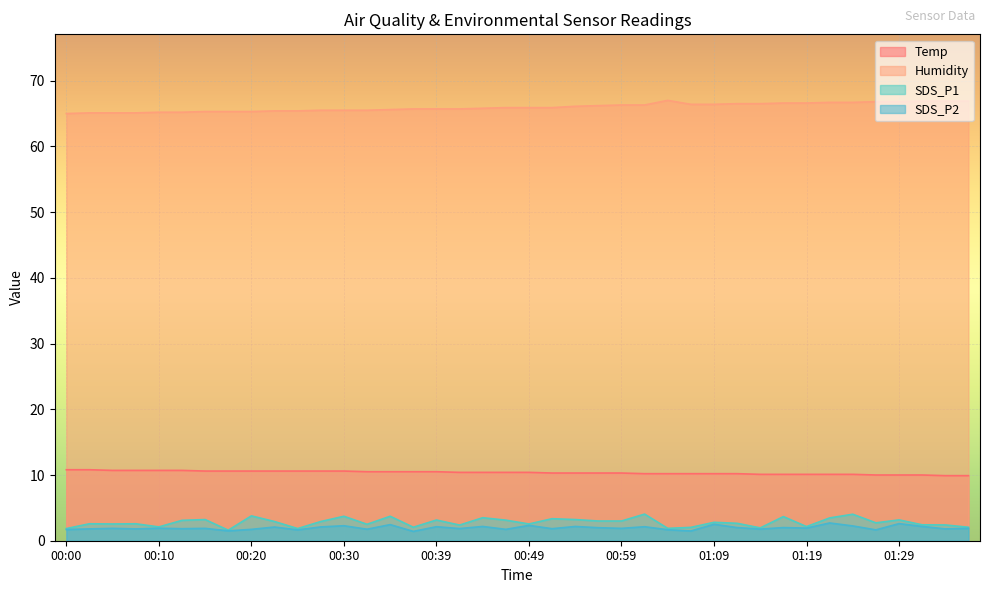

What is the smallest value displayed?

1.4